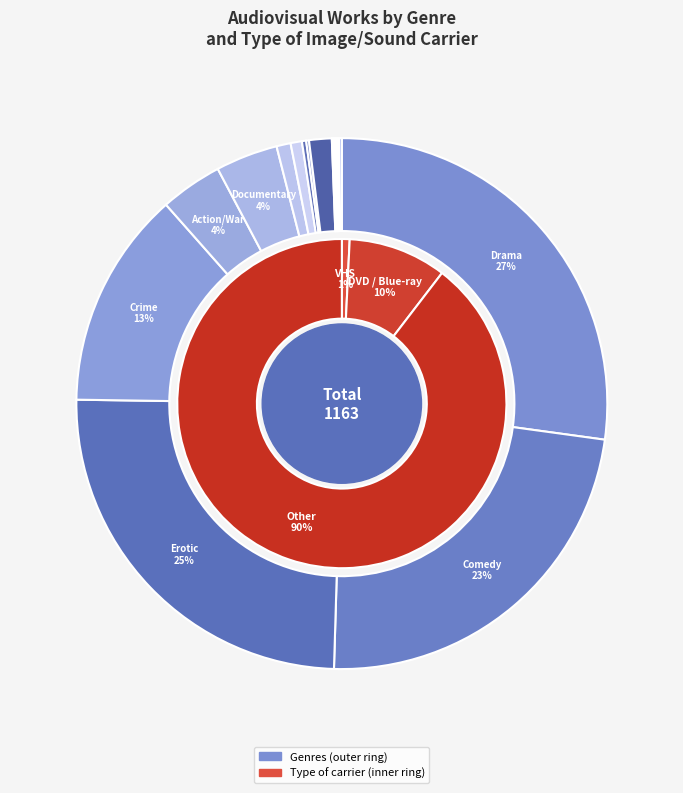

Is Total the majority of the pie?

Yes